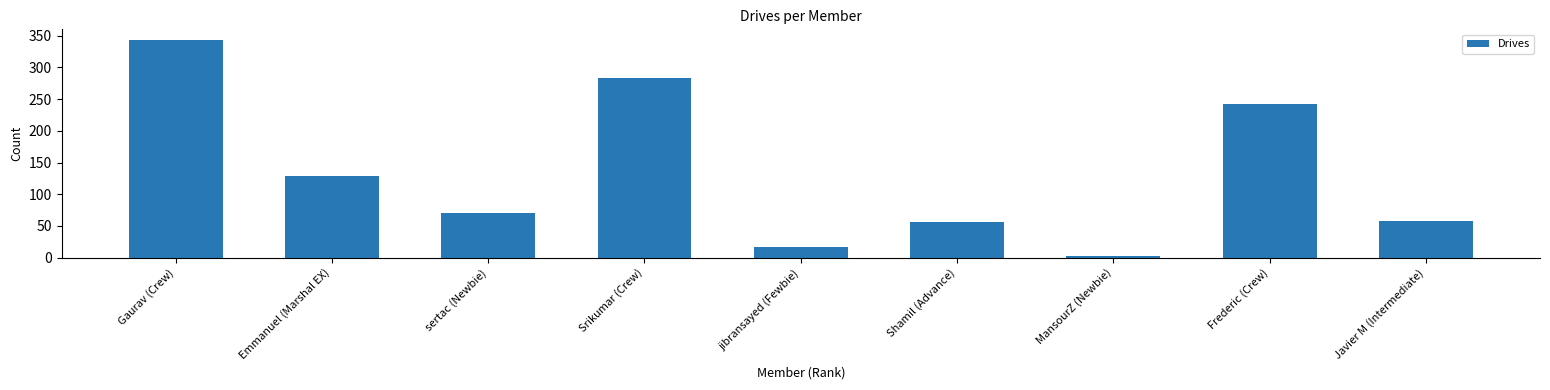

What is the value of the 6th bar from the left?

56